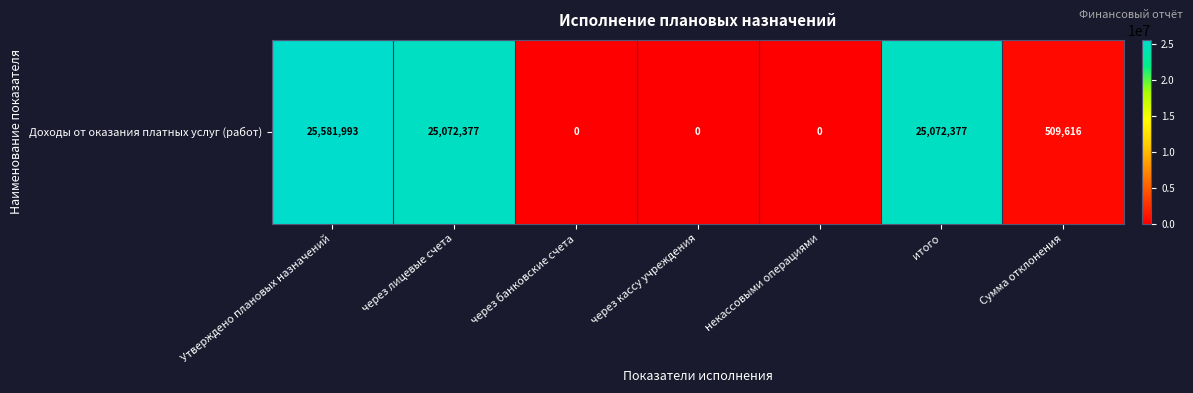

What is the average value?

10890908.8